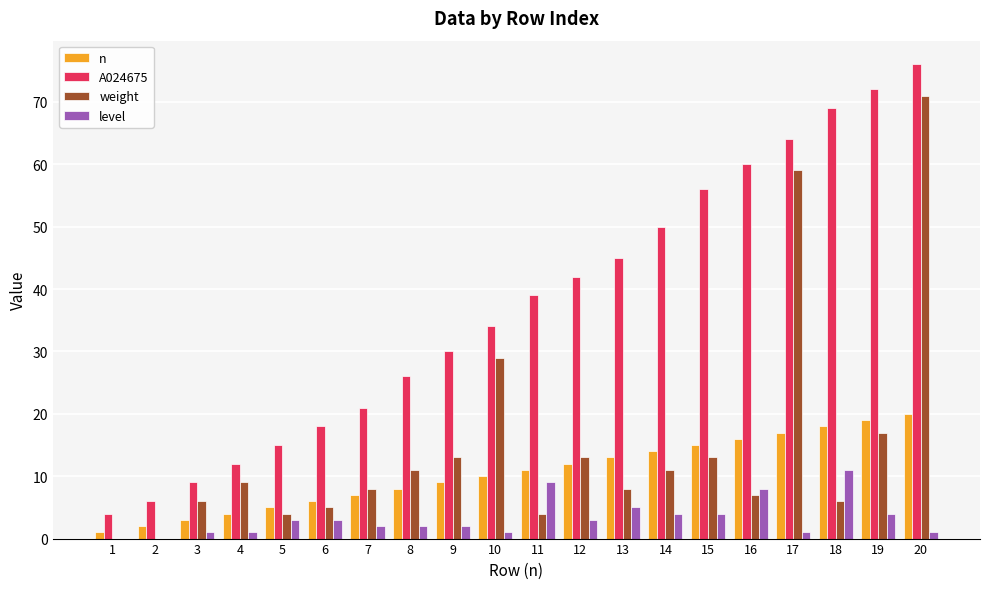

What are all the series names shown in the legend?

n, A024675, weight, level